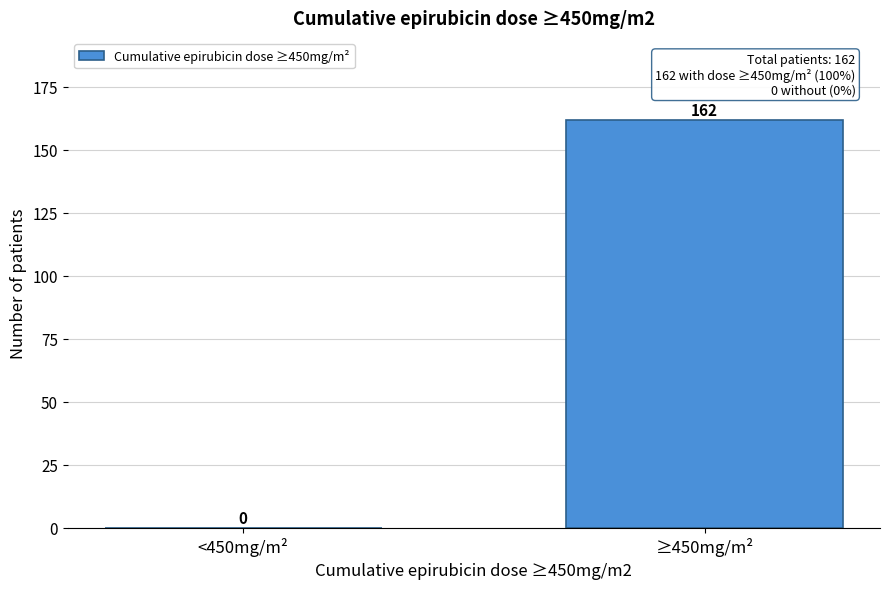

Reading right to left, extract all data points from this chart.

≥450mg/m²=162	<450mg/m²=0